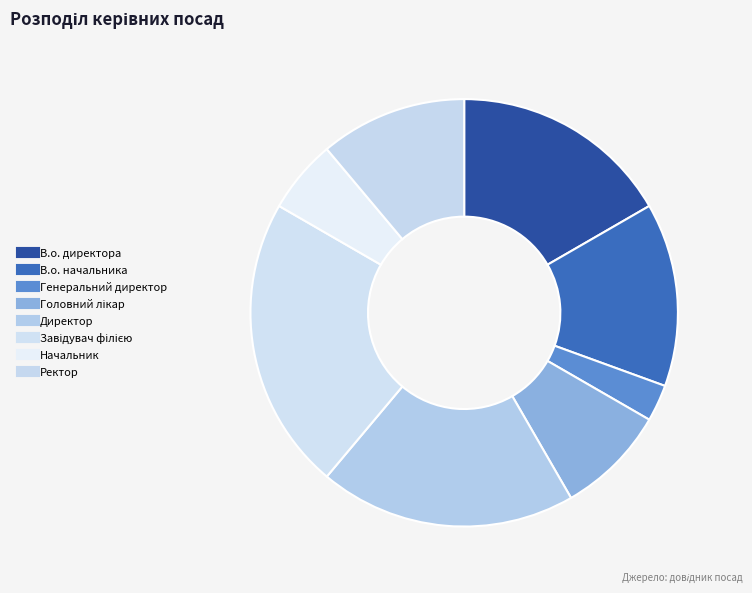

Count the number of slices in the pie.

8